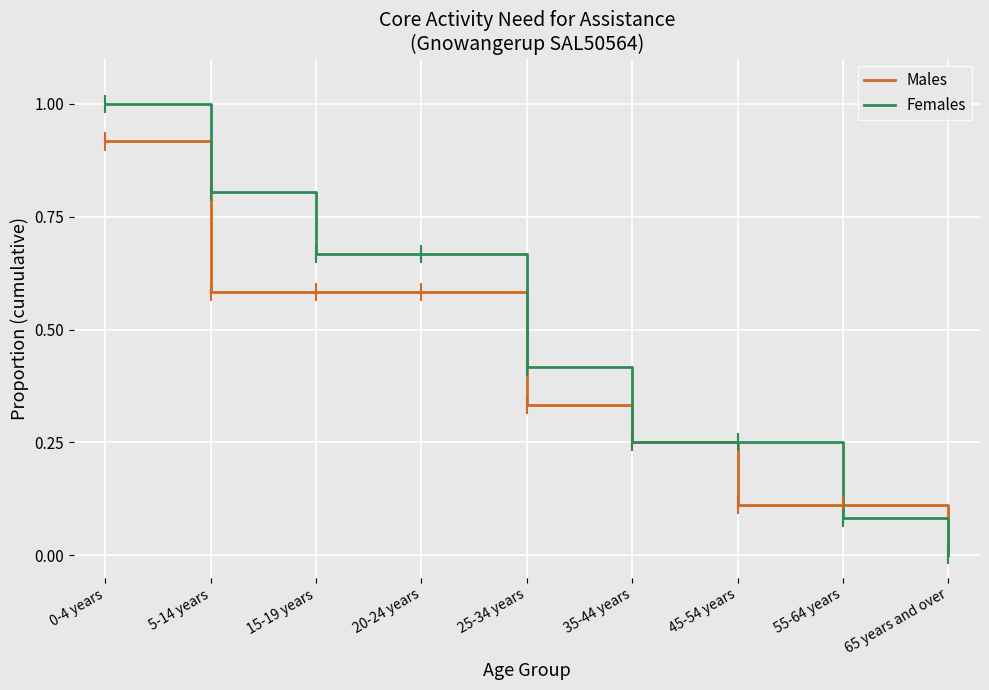

Which label corresponds to the largest value in the chart?

0-4 years